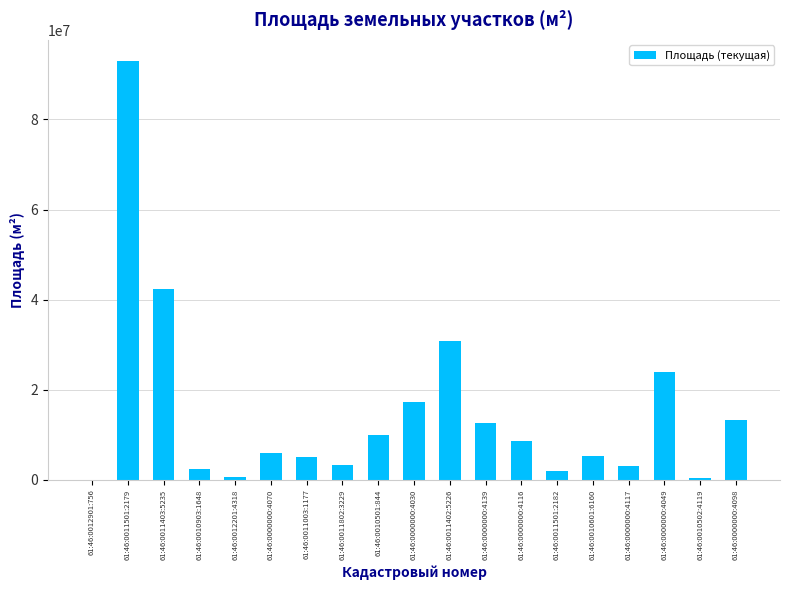

At which label is the value closest to 46508454?

61:46:0011403:5235